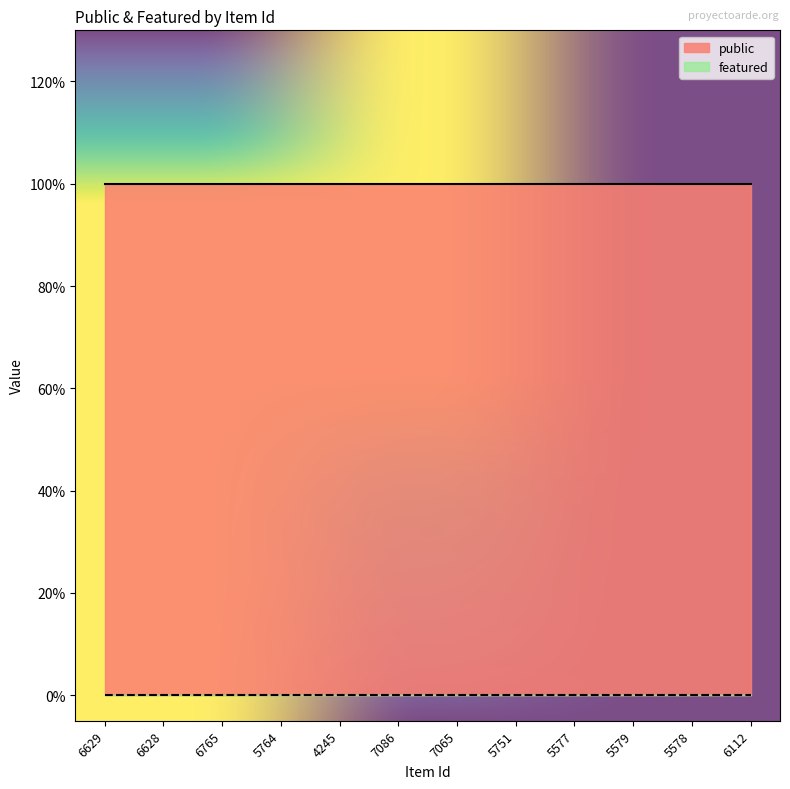

What position from the right is 6629?

12